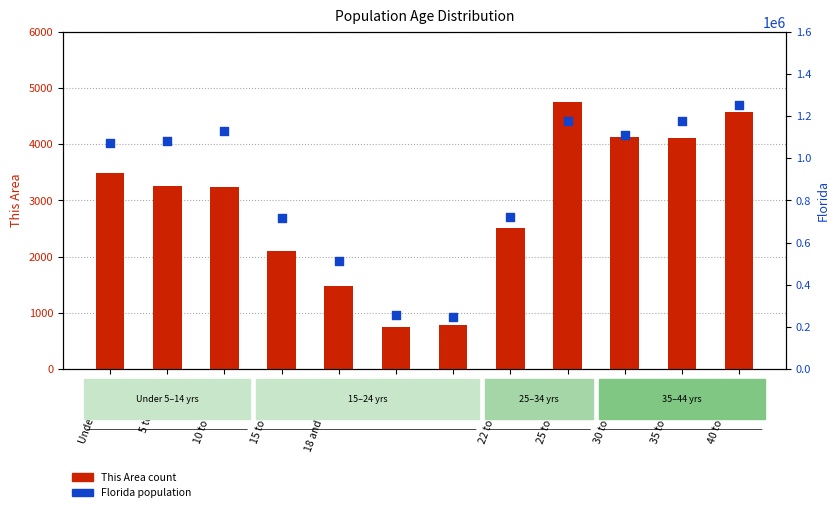

Which series has the largest total across all categories?

Florida (population)